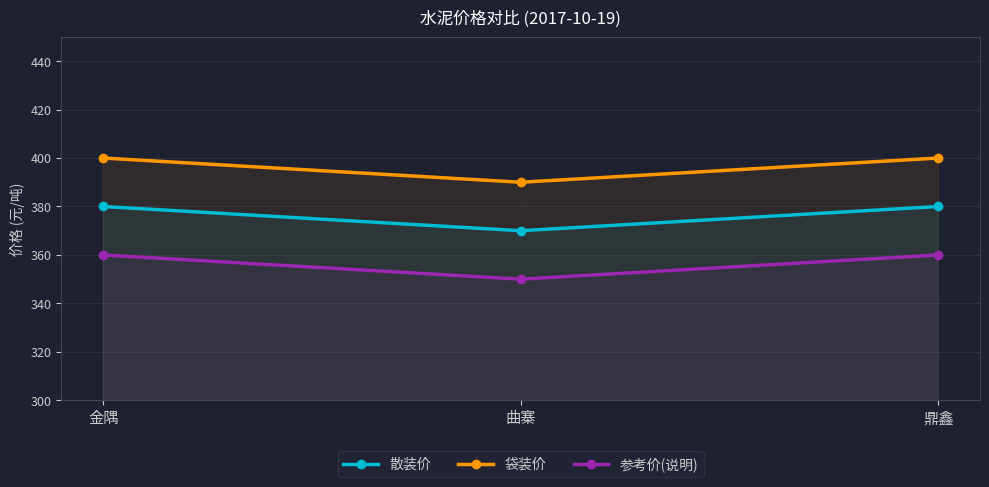

True or false: 散装价 has a value of 551 at 曲寨.

False